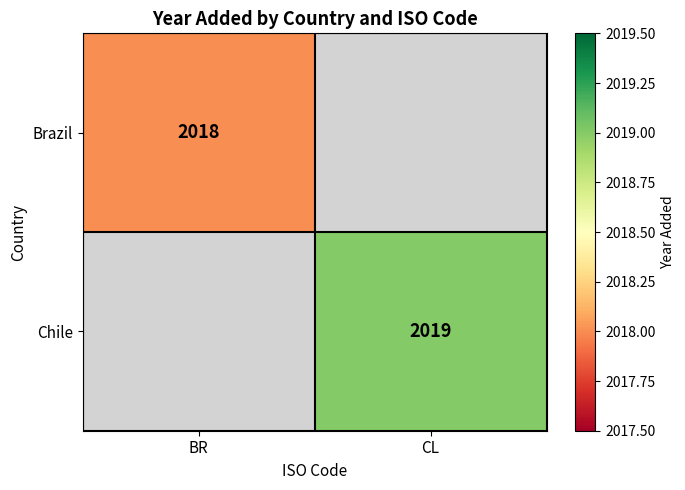

Count the number of data series in this chart.

2